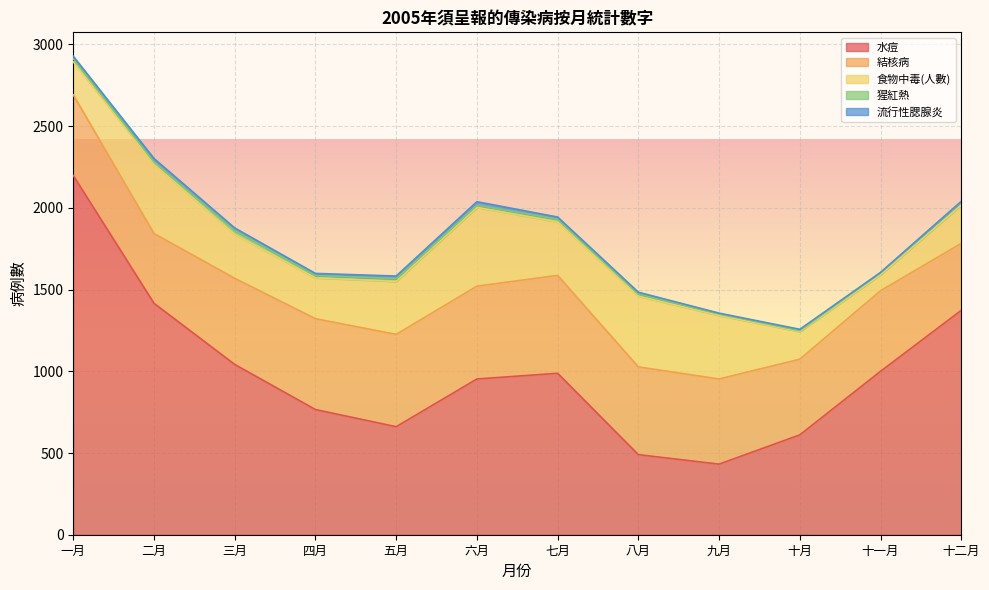

Where does the 水痘 series first go above 988?

一月